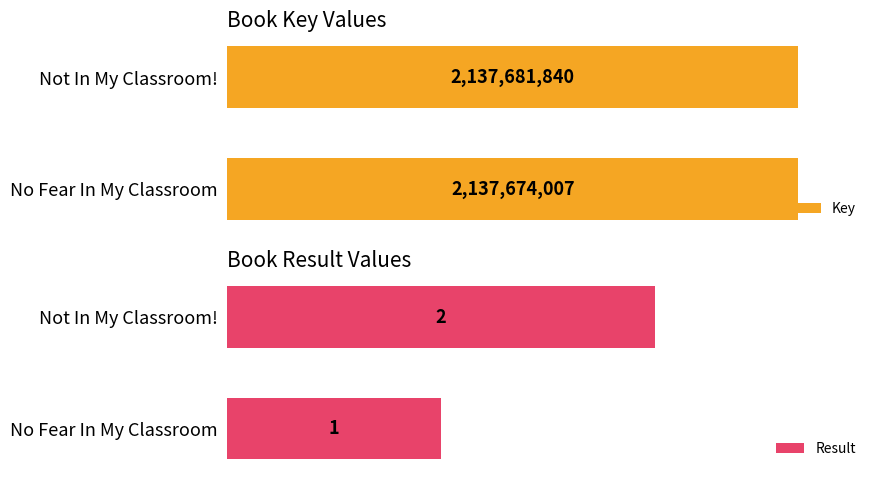

Which category has the lowest value in the Key series?

No Fear In My Classroom